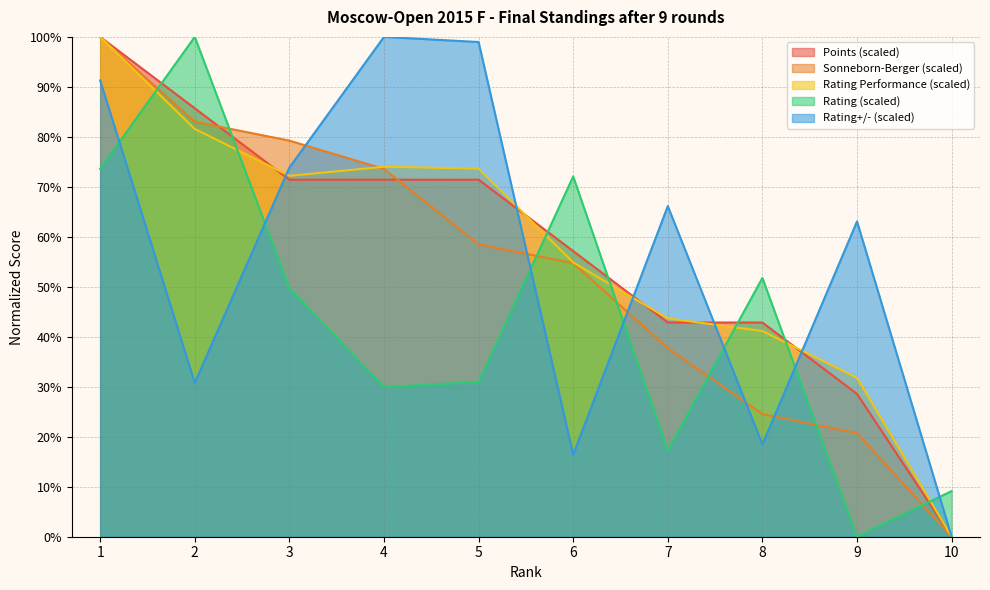

What is the difference between the maximum and second lowest values in the Rating+/- series?

83.6